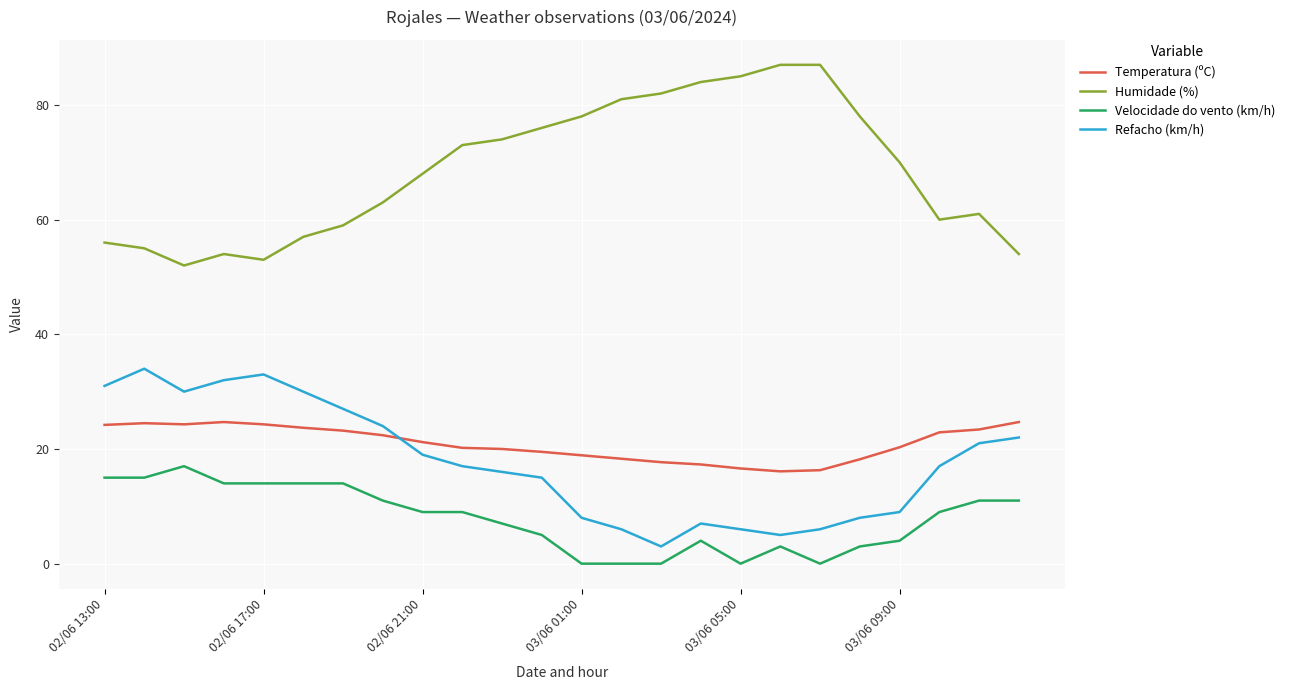

How many lines are shown in the chart?

4